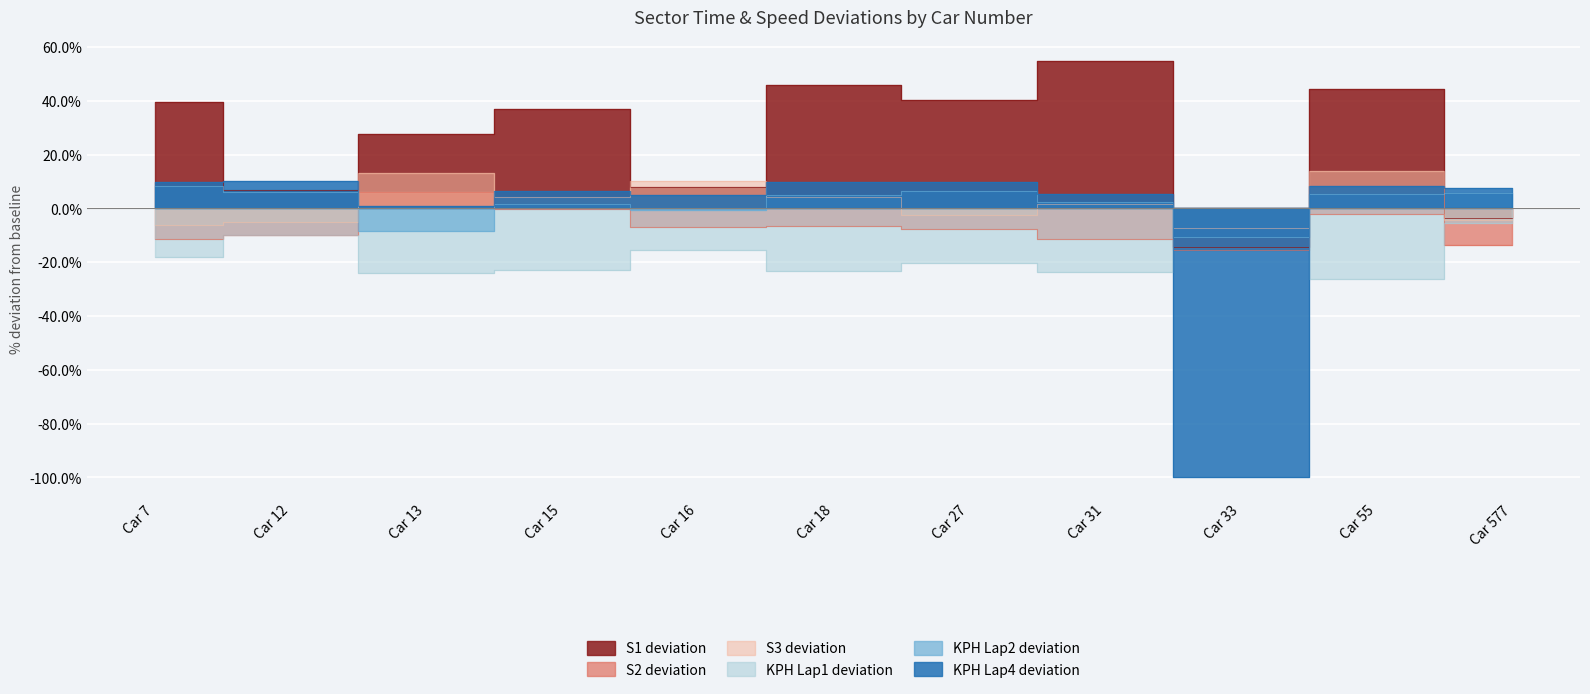

What is the average value of the S1 (sec) series?

26.1